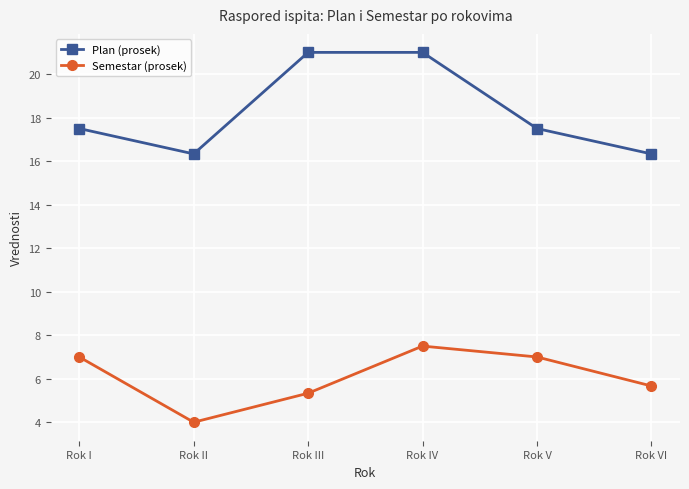

What is the label of the 2nd point from the left?

Rok II